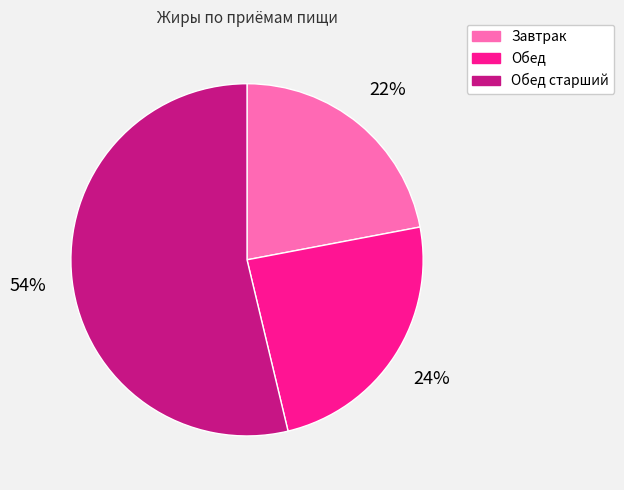

How many slices are in this pie chart?

3